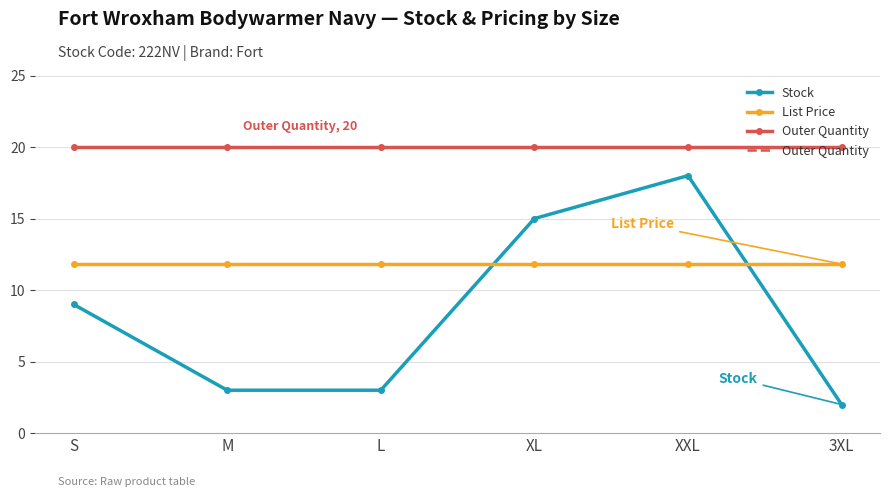

What is the label of the 5th point from the right?

M